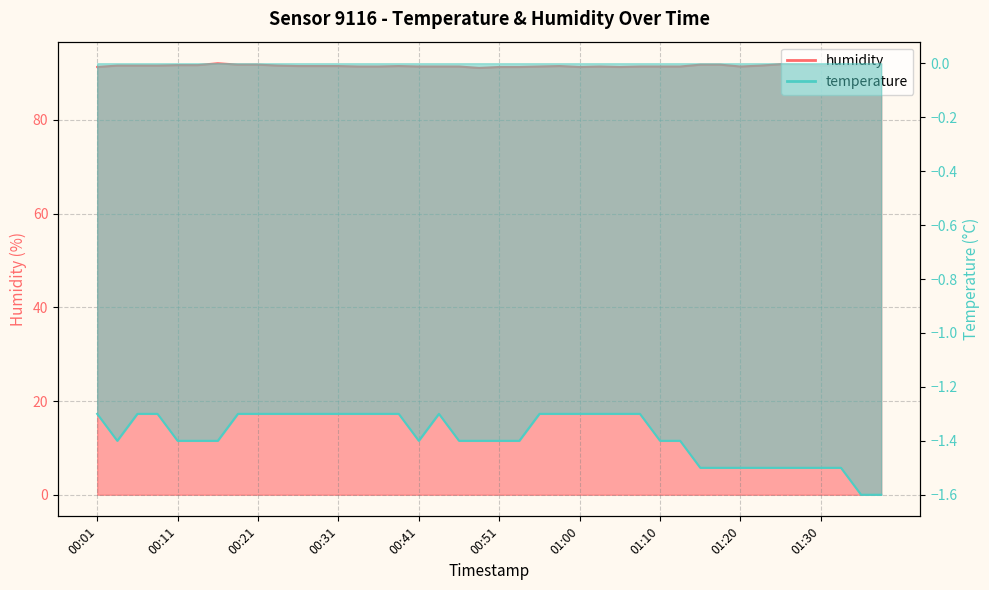

Which series has the largest total across all categories?

humidity